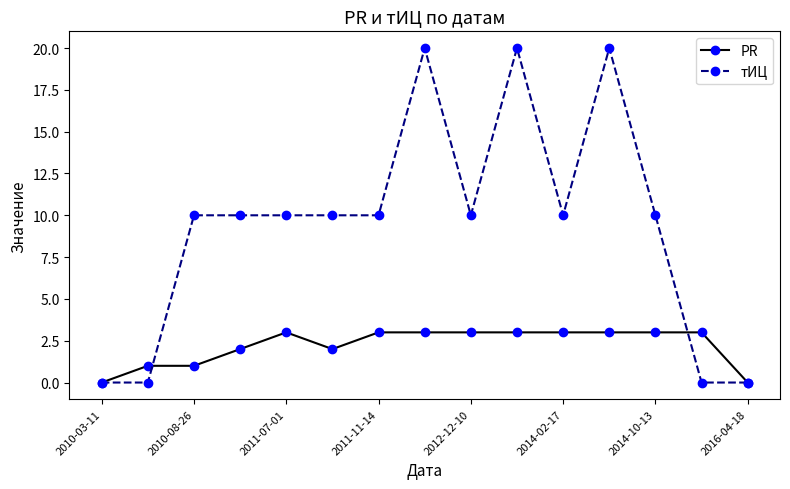

Which series has the largest total across all categories?

тИЦ